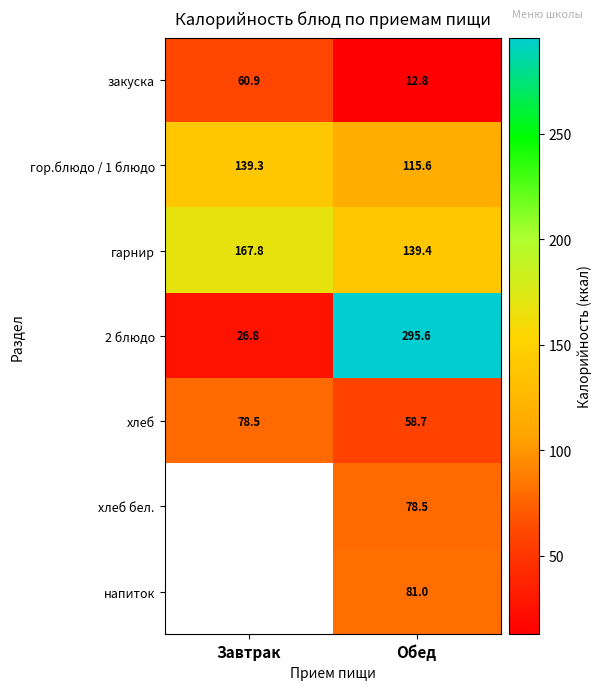

At which label does 2 блюдо reach its peak?

Обед